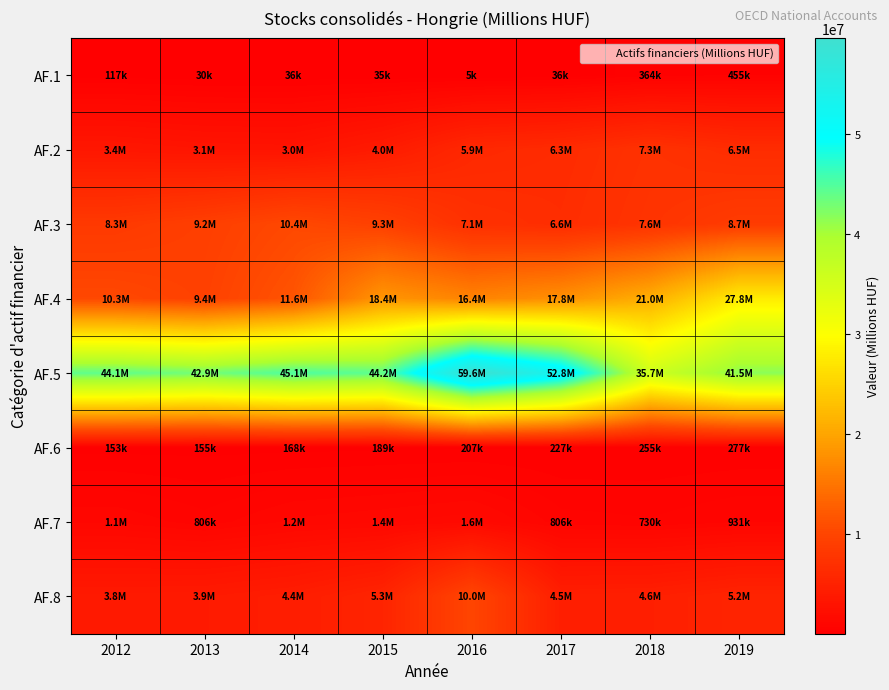

Reading left to right, extract all data points from this chart.

AF.1: 2012=117058	2013=30194	2014=35515	2015=35045	2016=4677	2017=36362	2018=364151	2019=455266
AF.2: 2012=3372977	2013=3052977	2014=2975586	2015=3996382	2016=5871548	2017=6314409	2018=7268304	2019=6480903
AF.3: 2012=8336818	2013=9154659	2014=10364923	2015=9330469	2016=7090595	2017=6563672	2018=7587810	2019=8651311
AF.4: 2012=10265267	2013=9448297	2014=11554359	2015=18405983	2016=16424618	2017=17776207	2018=20975290	2019=27773493
AF.5: 2012=44121847	2013=42948389	2014=45142852	2015=44186005	2016=59557018	2017=52823573	2018=35668341	2019=41532440
AF.6: 2012=153434	2013=155418	2014=168294	2015=189045	2016=207444	2017=226914	2018=255074	2019=276735
AF.7: 2012=1137051	2013=805733	2014=1226348	2015=1367008	2016=1559967	2017=805534	2018=730420	2019=931498
AF.8: 2012=3825296	2013=3939307	2014=4360721	2015=5322244	2016=10005473	2017=4522130	2018=4626496	2019=5243487